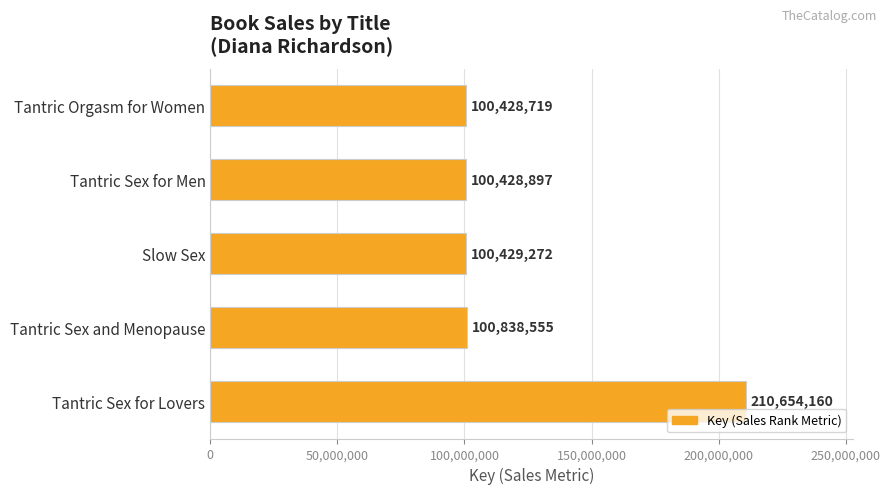

At which category does the chart reach its minimum across all series?

Tantric Orgasm for Women